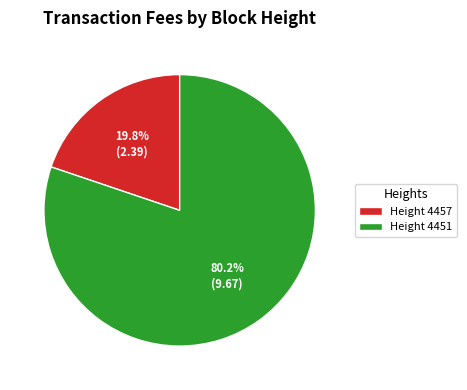

Is there a majority slice in this chart?

Yes